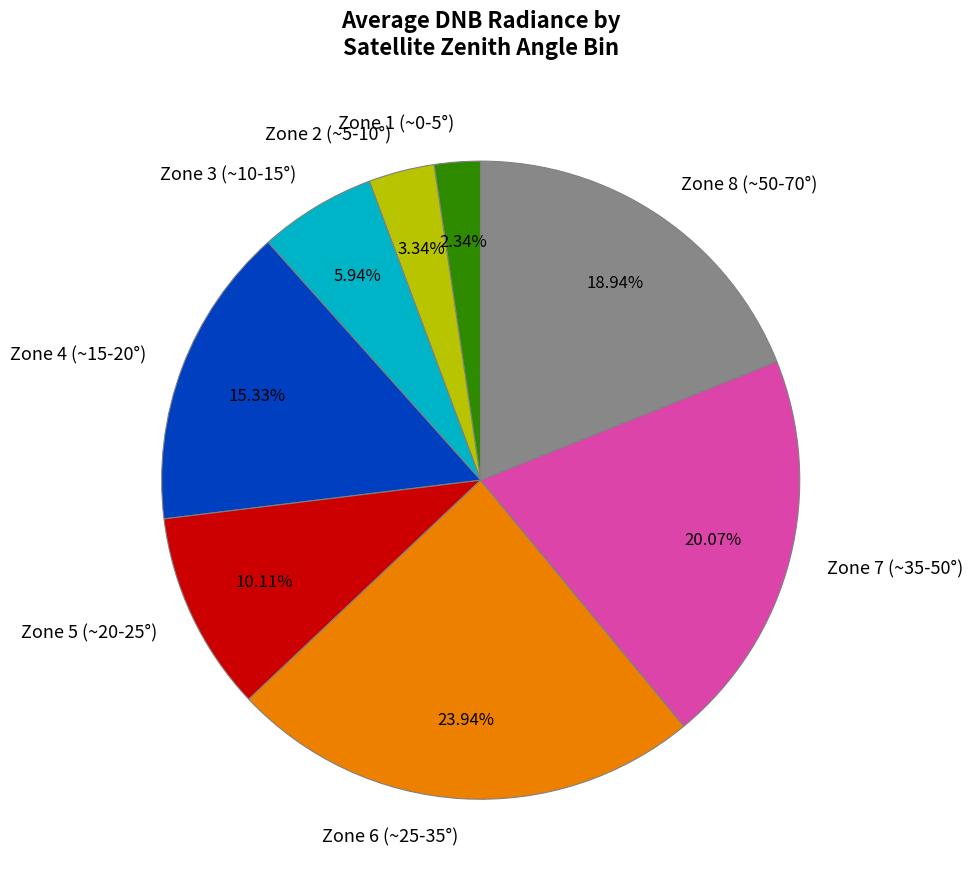

Rank the categories by value from highest to lowest.

Zone 6 (~25-35°), Zone 7 (~35-50°), Zone 8 (~50-70°), Zone 4 (~15-20°), Zone 5 (~20-25°), Zone 3 (~10-15°), Zone 2 (~5-10°), Zone 1 (~0-5°)